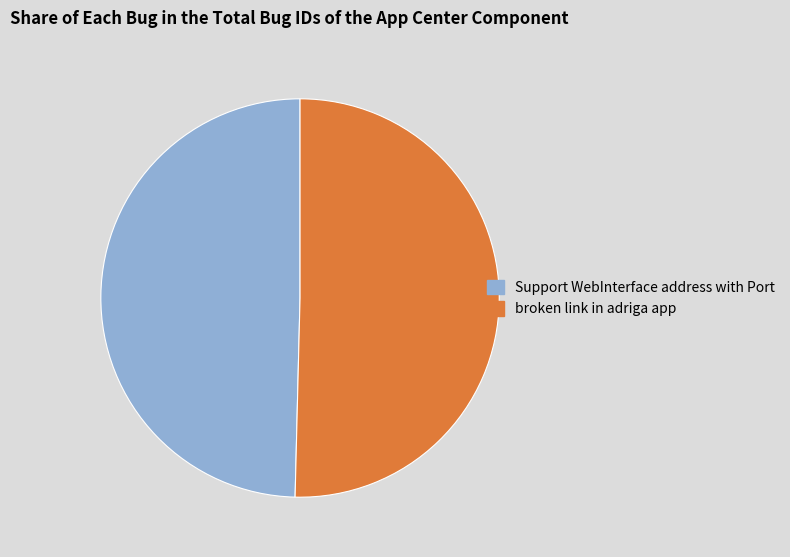

Combined, do broken link in adriga app and Support WebInterface address with Port account for over 50%?

Yes